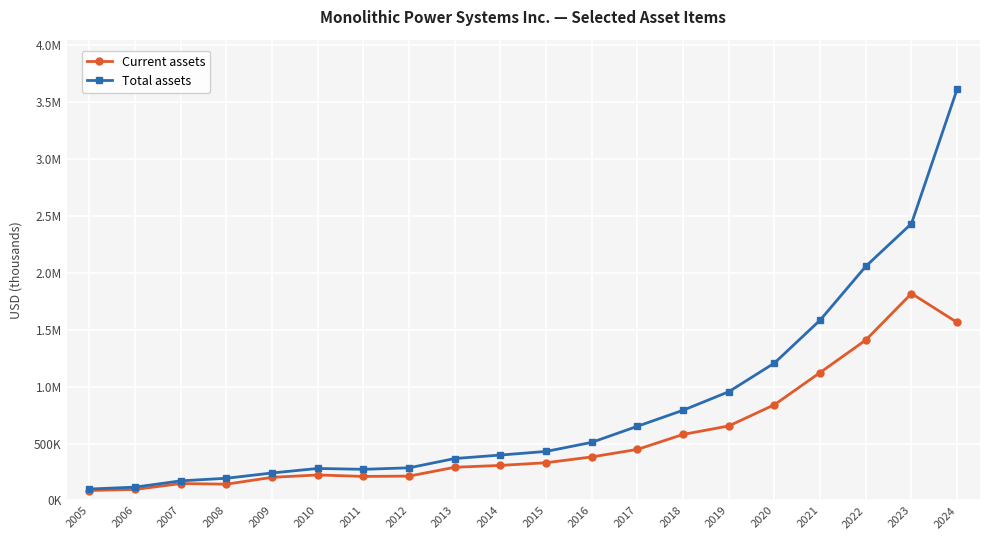

Reading right to left, list all the values displayed in this chart.

Current assets: 2024=1565053	2023=1819499	2022=1410619	2021=1124852	2020=841998	2019=655206	2018=580810	2017=449170	2016=382984	2015=331928	2014=308146	2013=292086	2012=214301	2011=211505	2010=224373	2009=203499	2008=143247	2007=148760	2006=97160	2005=87717
Total assets: 2024=3617097	2023=2434353	2022=2058885	2021=1585825	2020=1208491	2019=956375	2018=793432	2017=652569	2016=511126	2015=431285	2014=399366	2013=368908	2012=287162	2011=273867	2010=281603	2009=241821	2008=195299	2007=172590	2006=117327	2005=100775